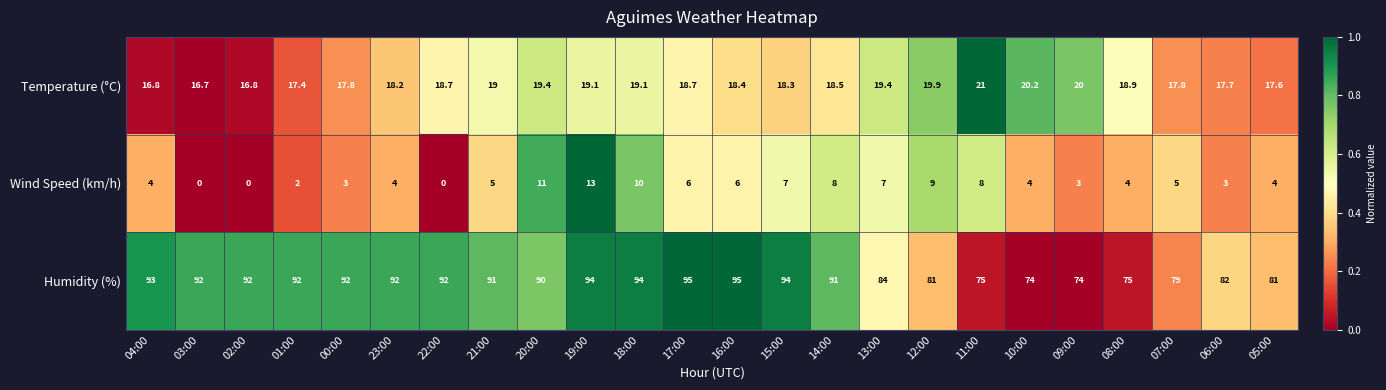

List the series in order of their peak value, lowest first.

Wind Speed (km/h), Temperature (°C), Humidity (%)